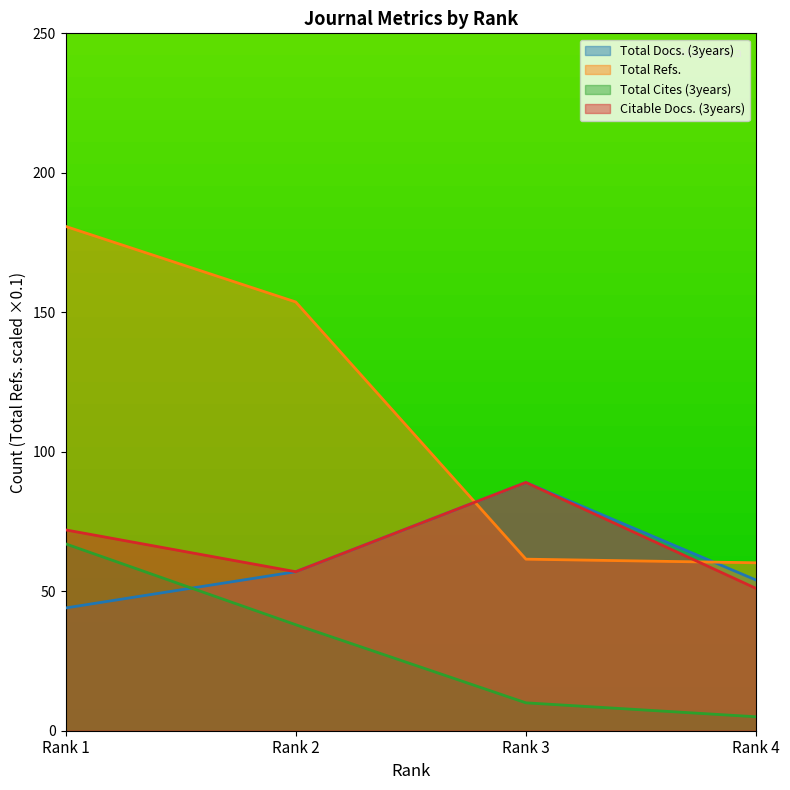

What is the lowest value of the Total Refs. series?

60.2